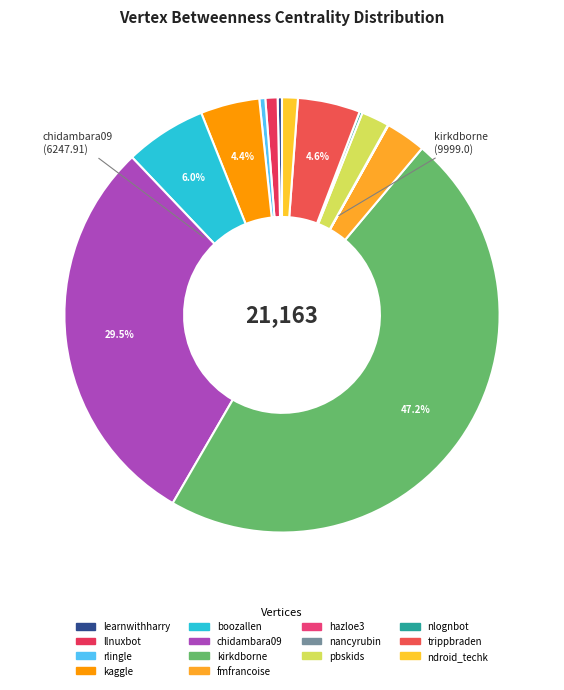

Does any single category account for the majority?

No